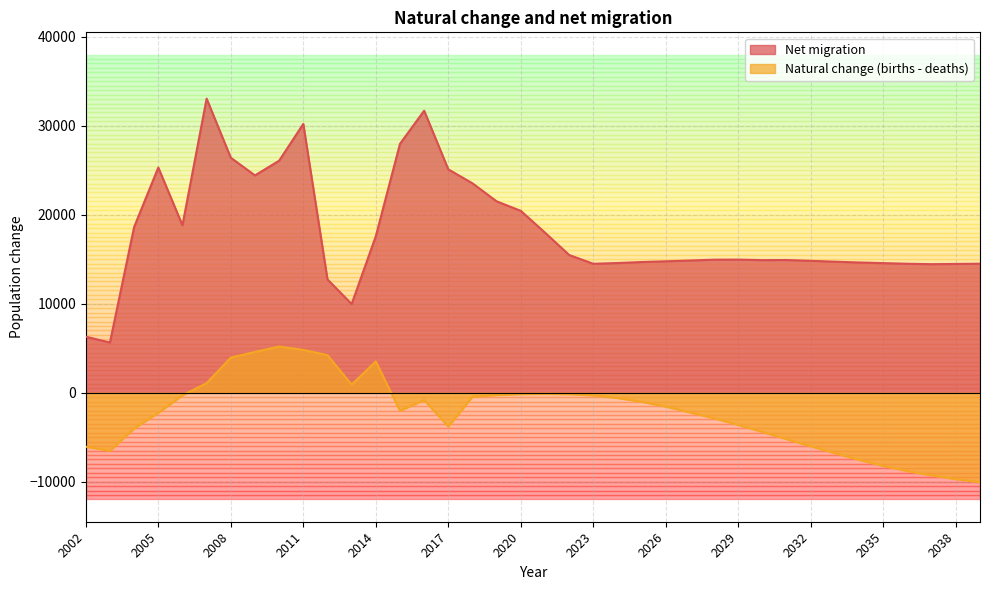

At how many categories does at least one series exceed 12837?

34